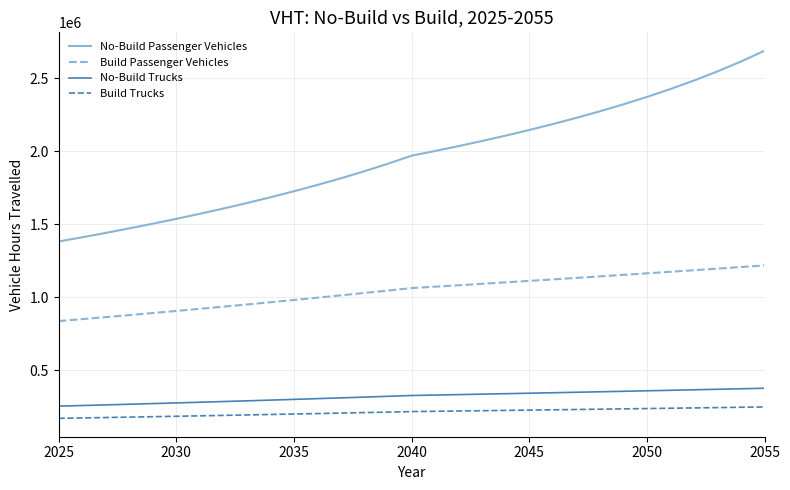

What is the difference between the maximum and minimum values in the Build Passenger Vehicles series?

380944.4